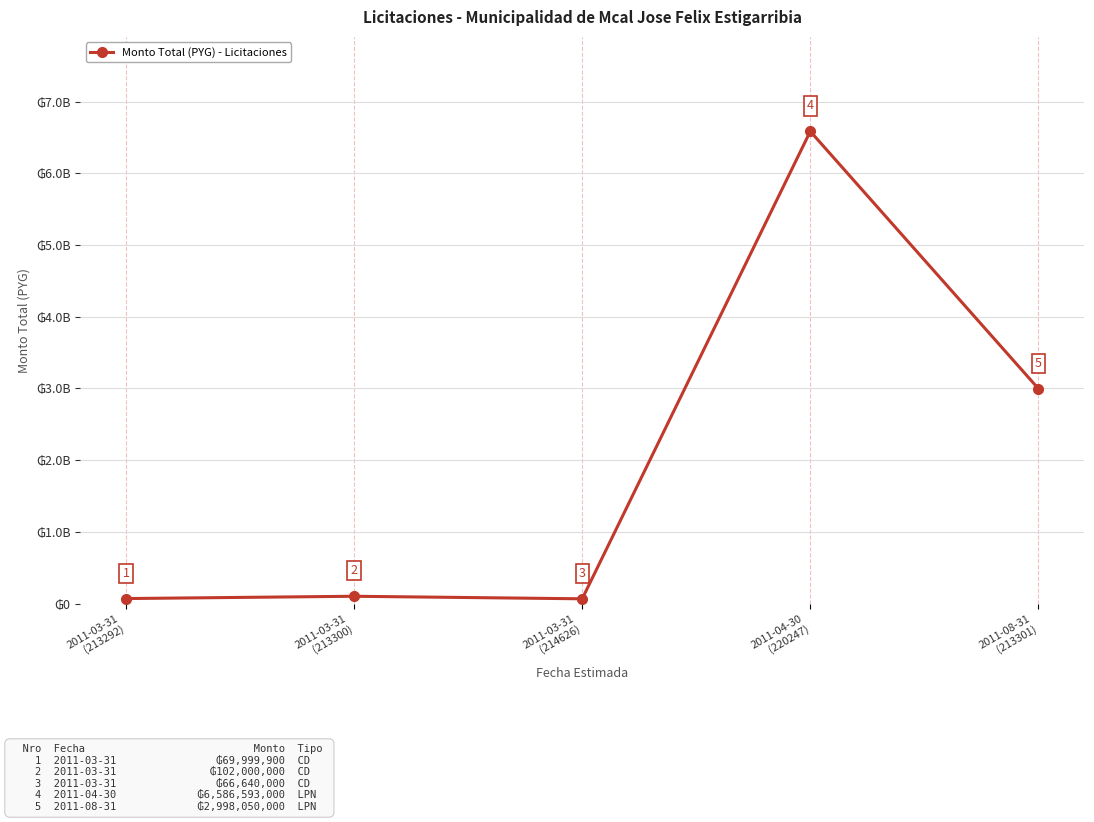

Which category has the lowest value across all series?

2011-03-31
(214626)